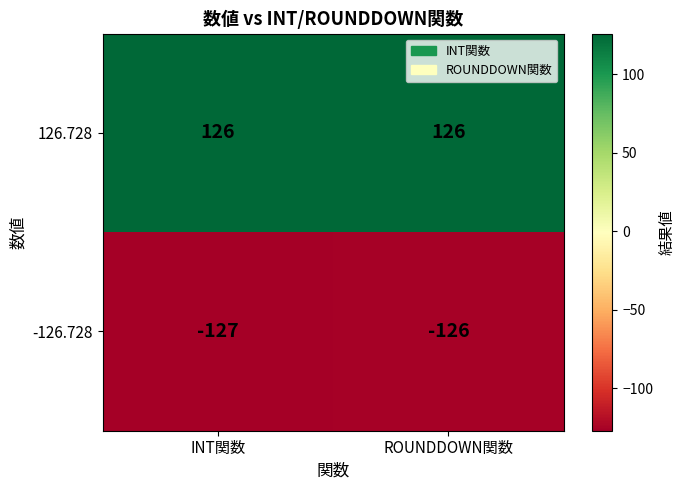

What is the spread (max minus min) of values at INT関数?

253